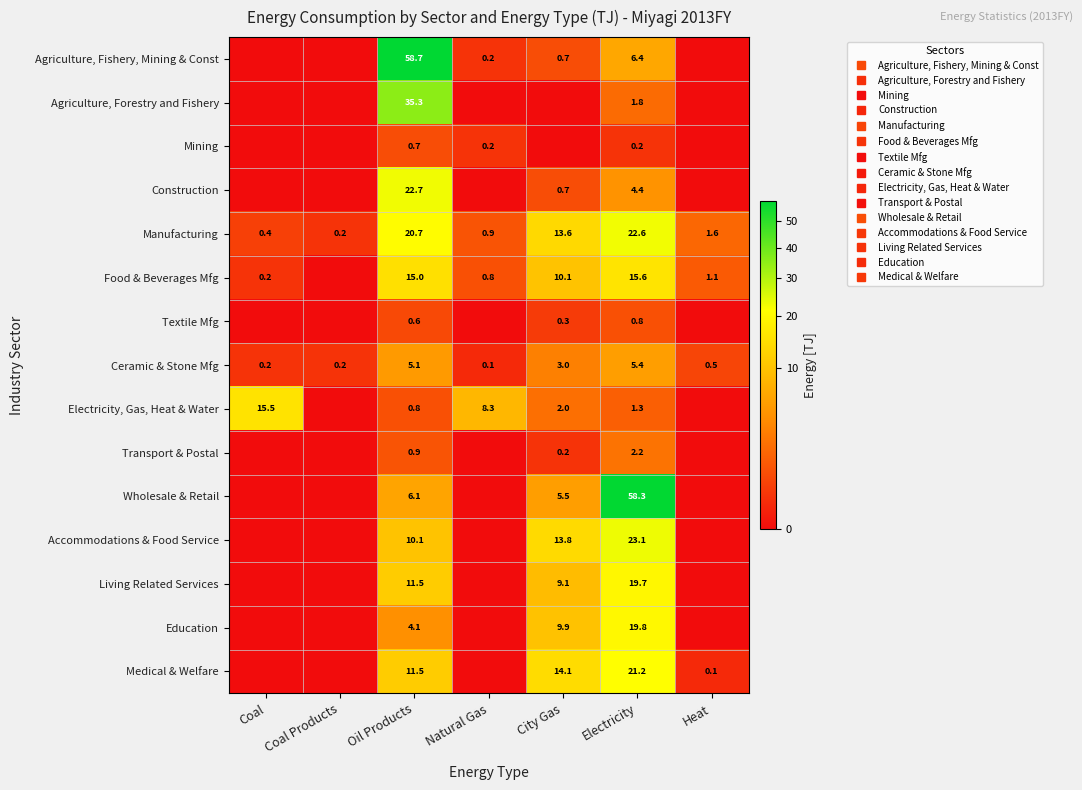

What is the sum of all Transport & Postal values?

3.3